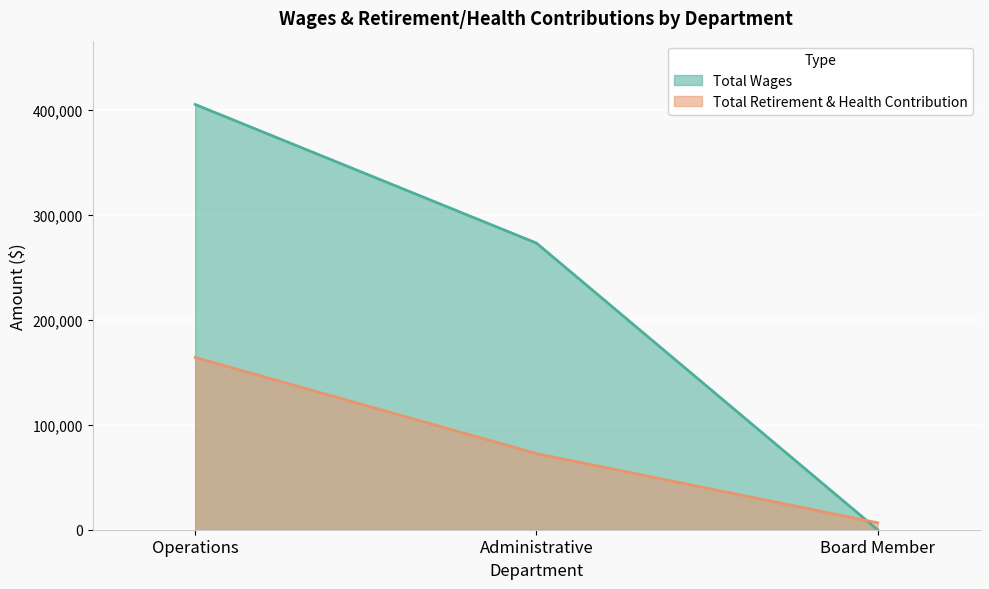

Which series has the largest total across all categories?

Total Wages